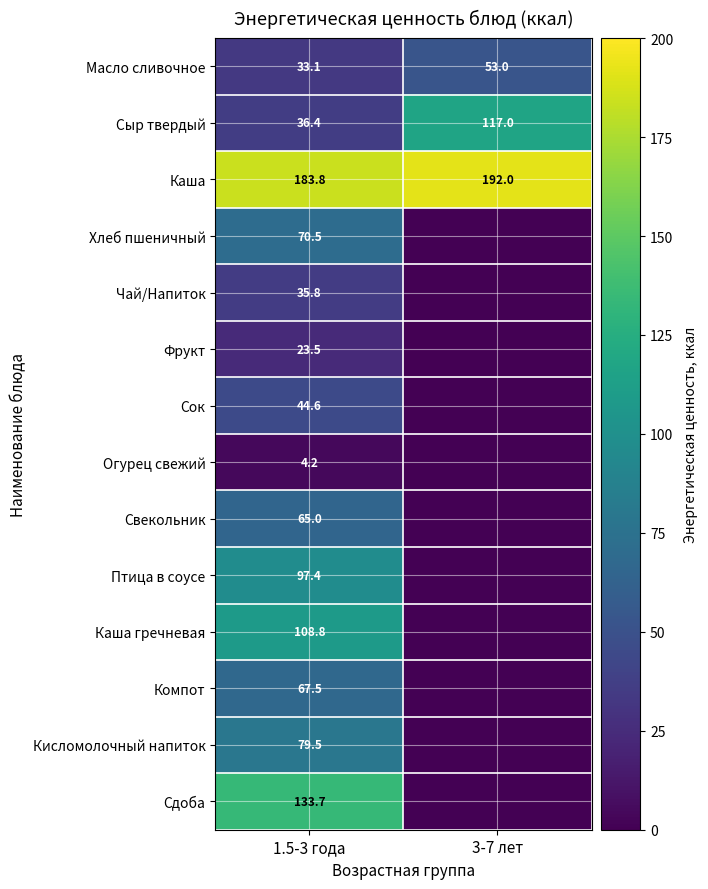

Which label corresponds to the largest value in the chart?

3-7 лет